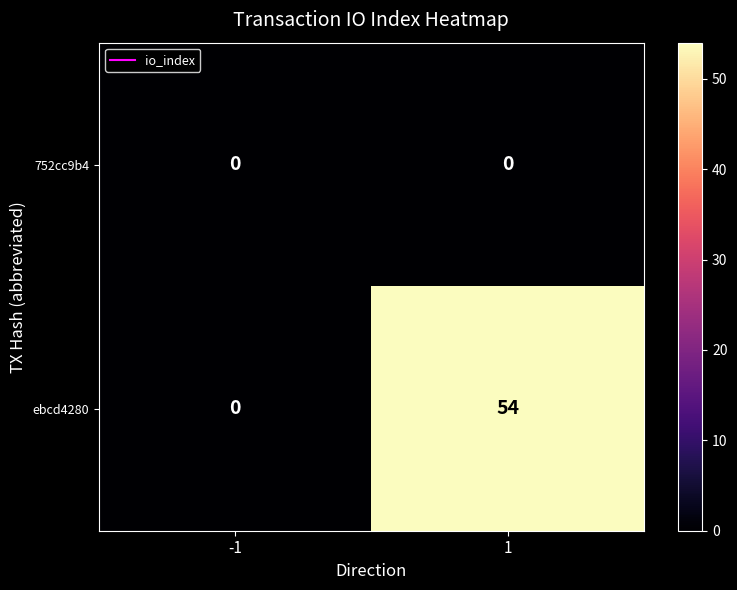

What is the maximum value for ebcd4280?

54